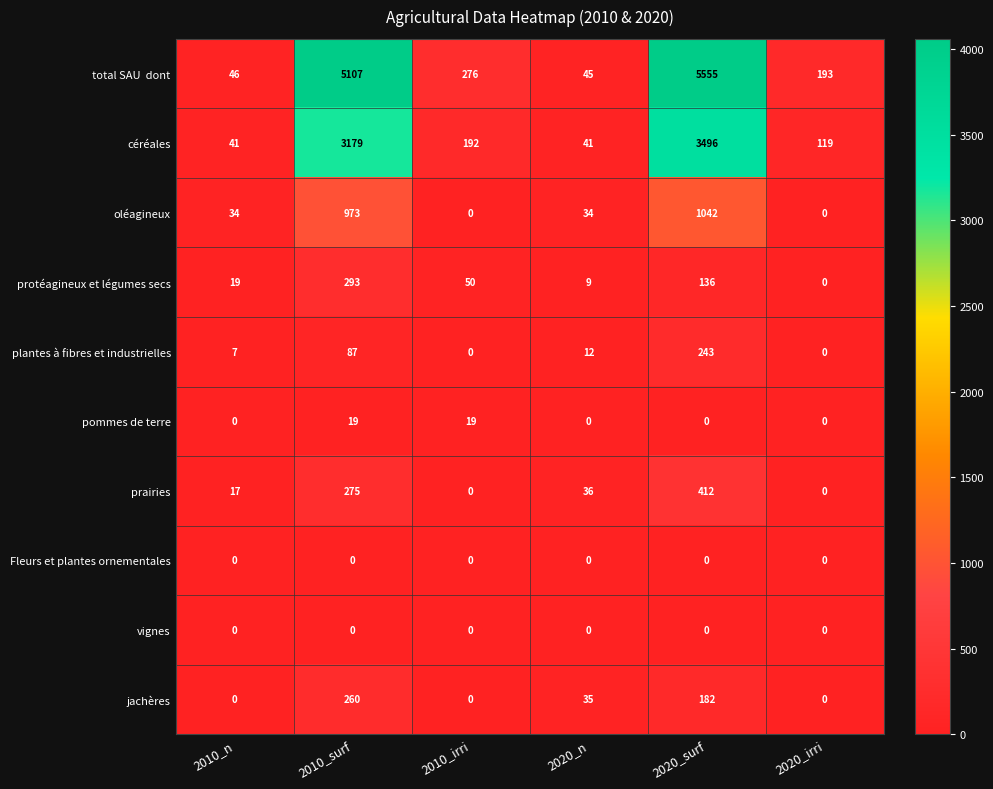

Which category has the highest value in the prairies series?

2020_surf